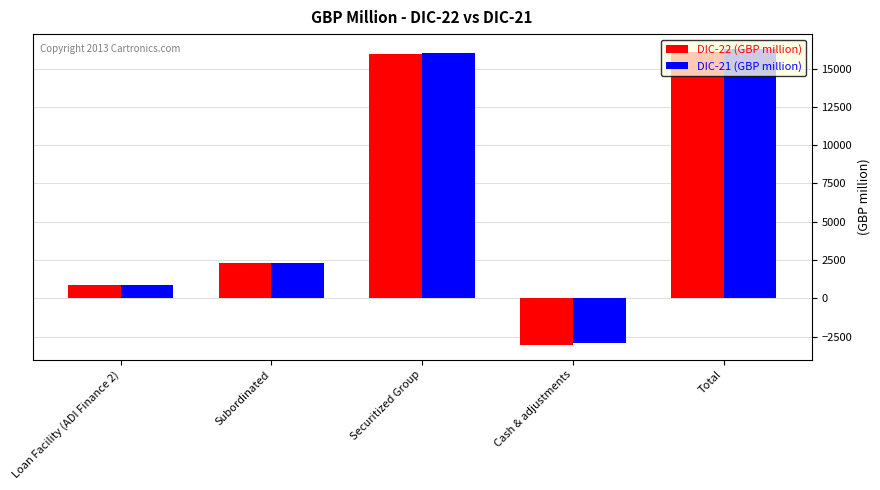

How many distinct data groups are displayed?

2